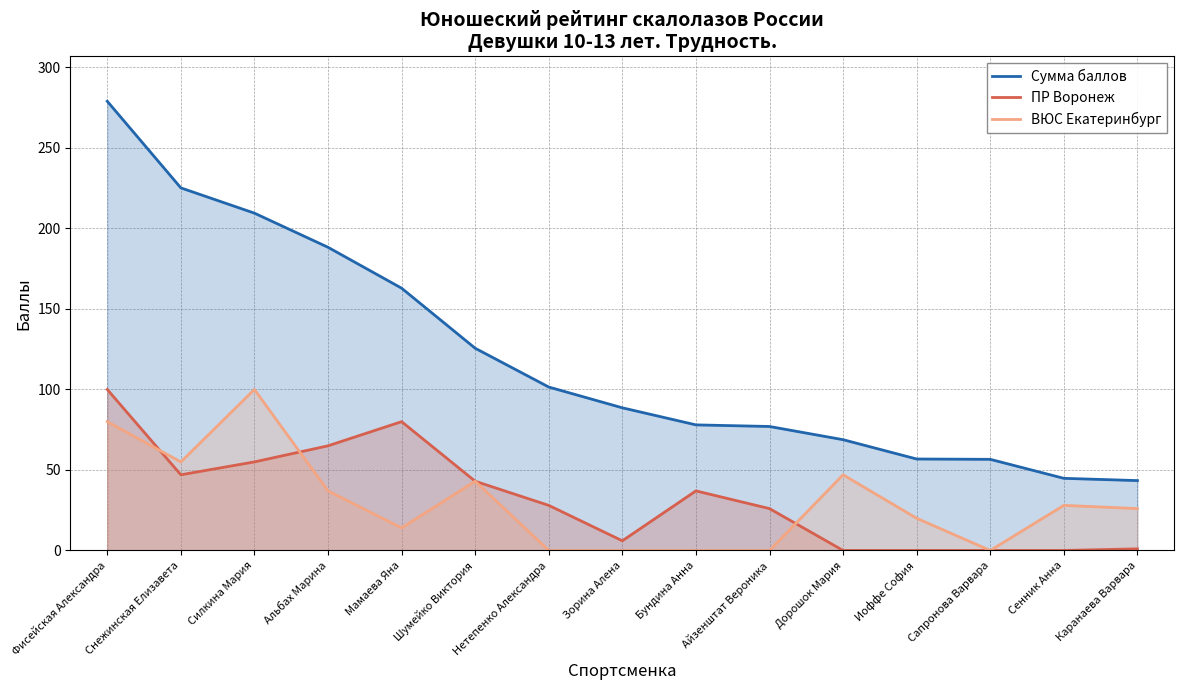

How many intersections are there between ПР Воронеж and ВЮС Екатеринбург?

3